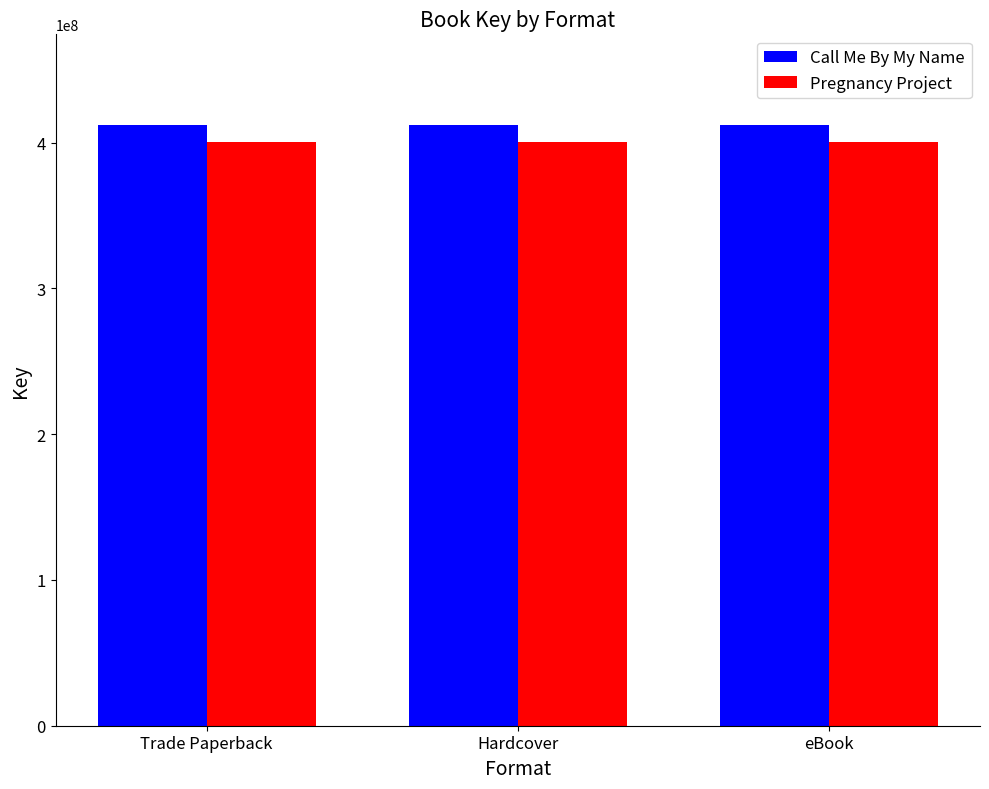

Is the value of Pregnancy Project at eBook greater than the value of Call Me By My Name at eBook?

No